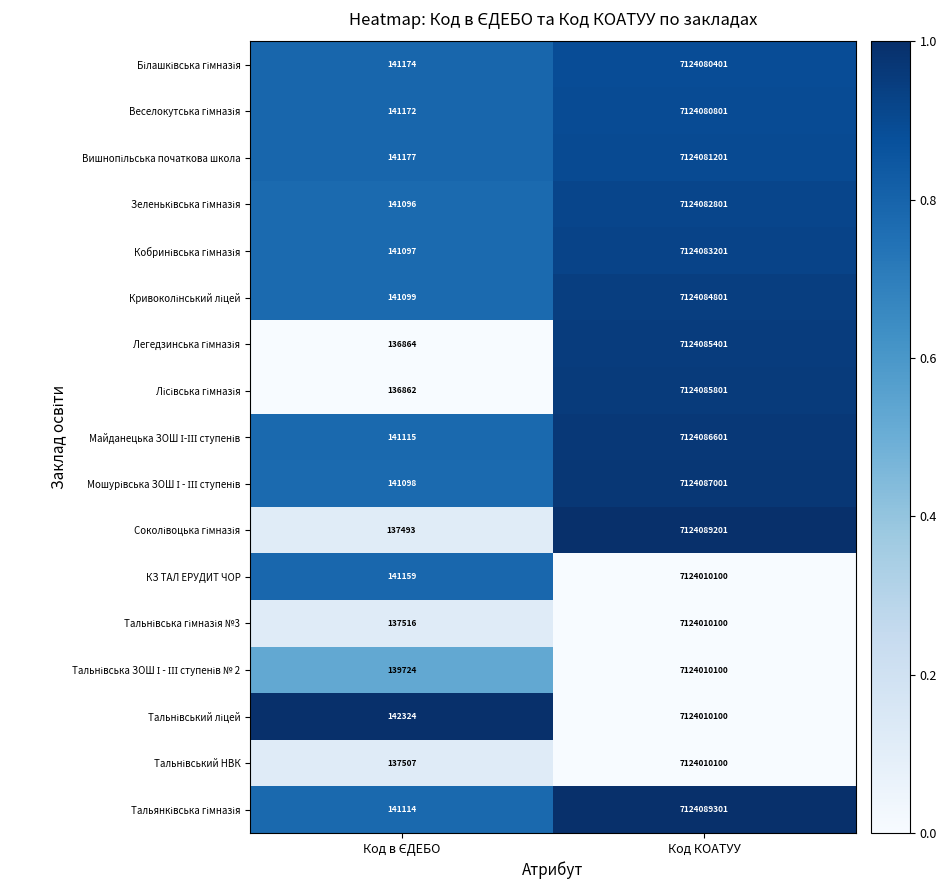

What is the maximum value shown in the chart?

7124089301